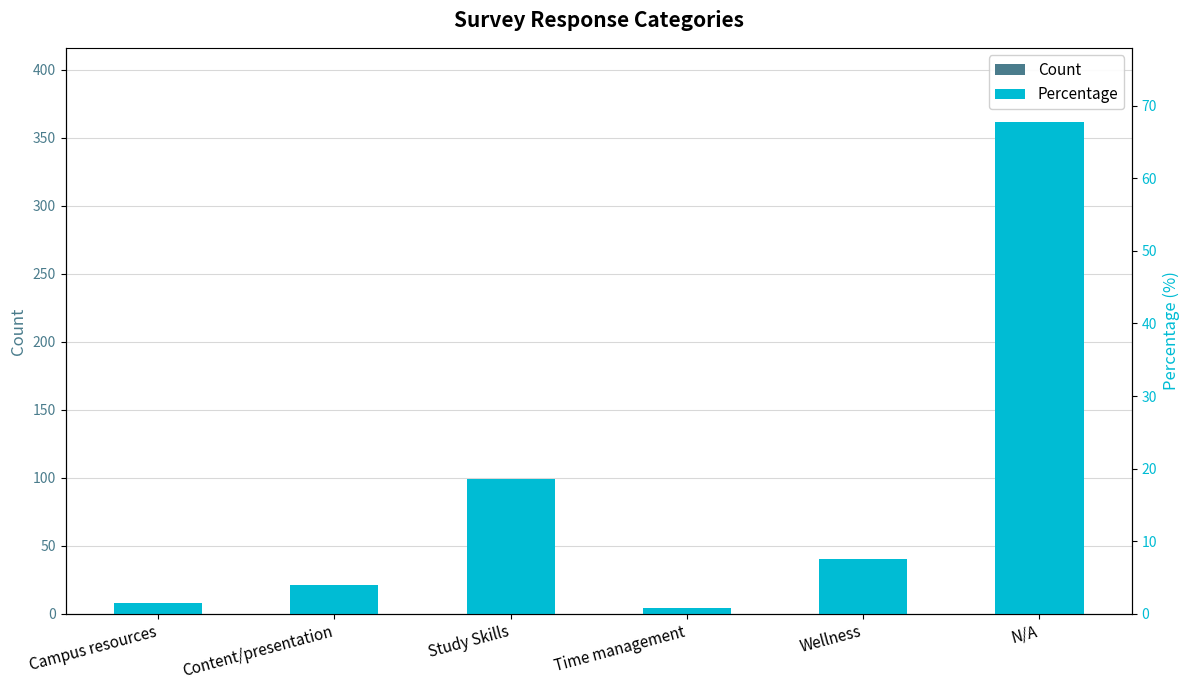

What is the difference between the Percentage values at Time management and Content/presentation?

3.2